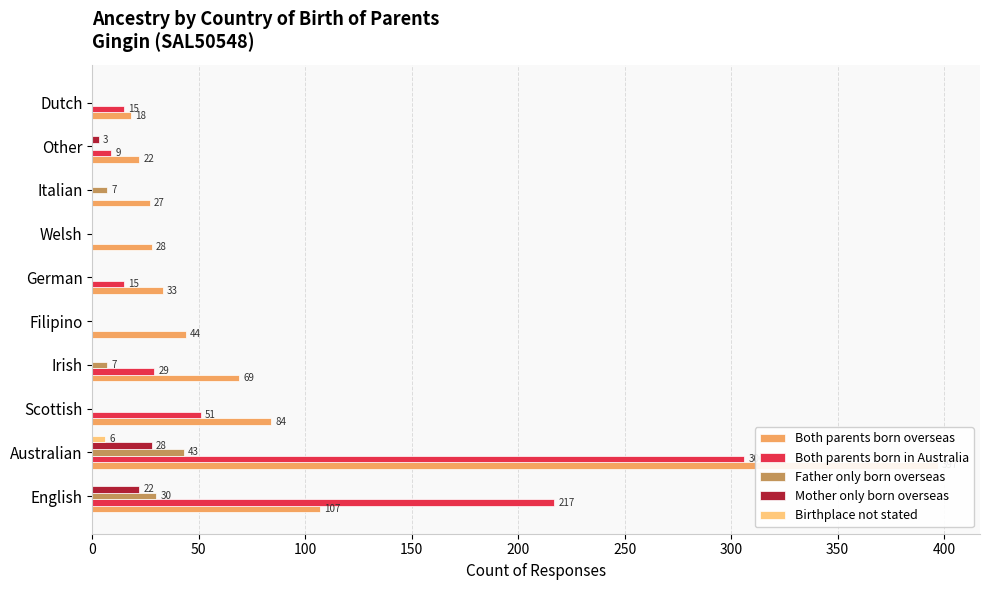

What is the highest value of the Both parents born in Australia series?

306